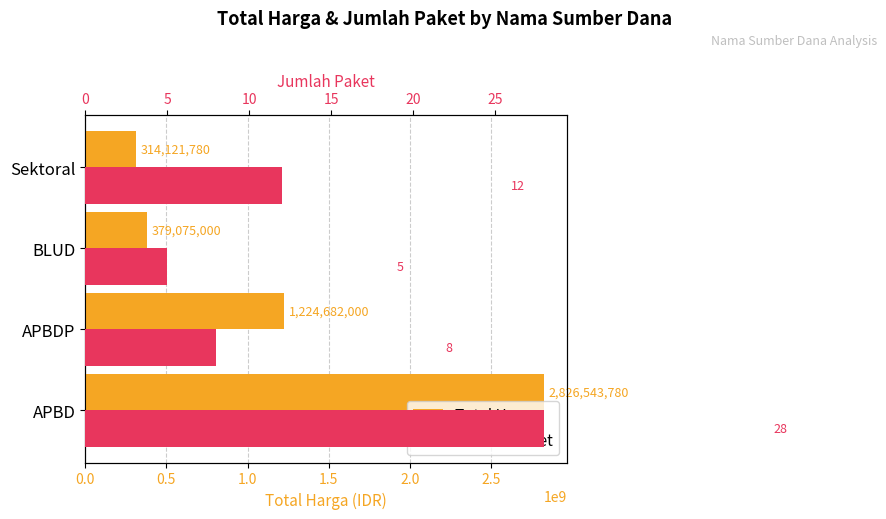

How many data points in Total Harga are less than 1224682000?

2